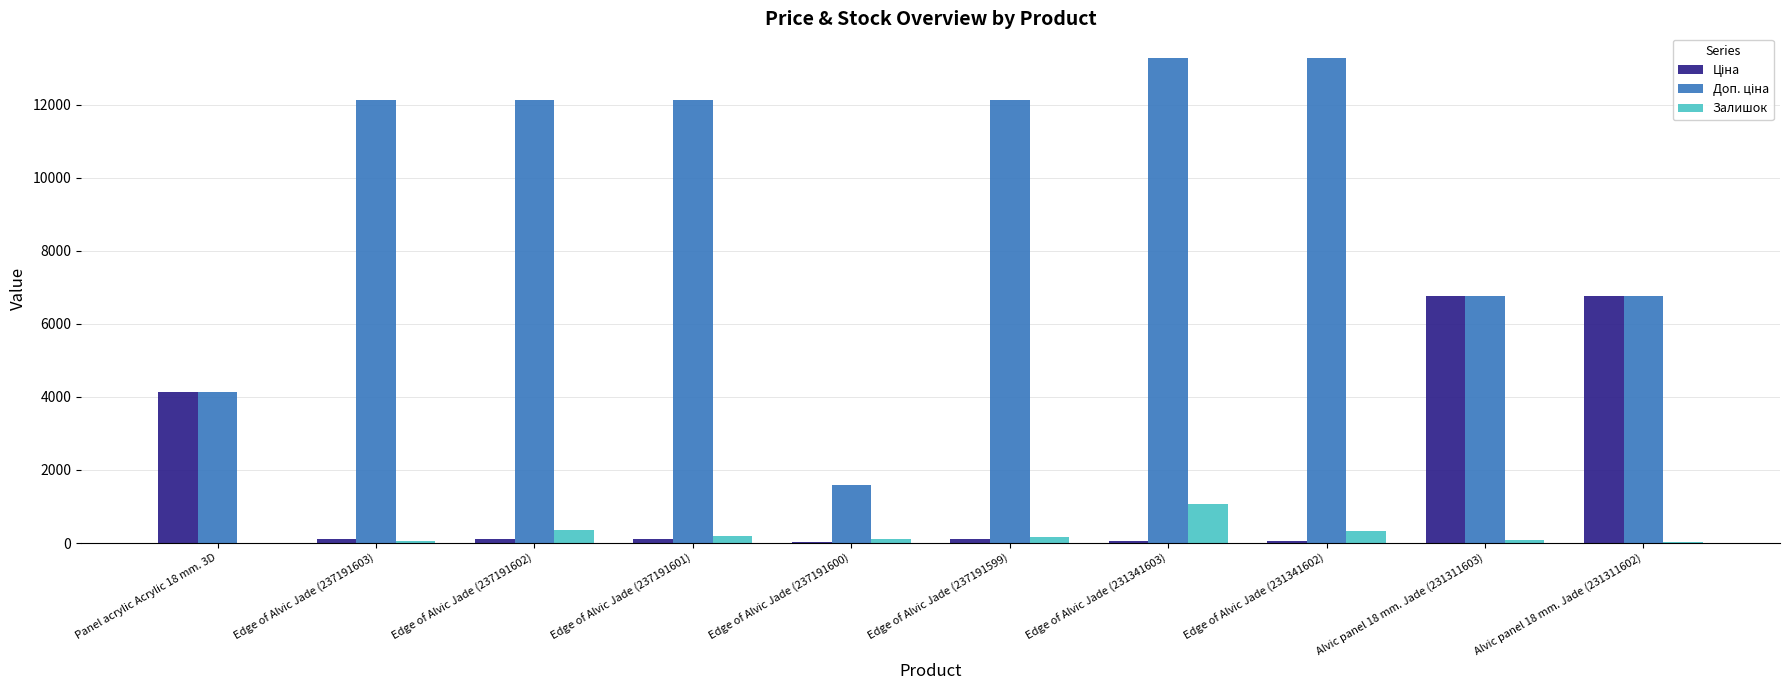

Which category has the highest value in the Залишок series?

Edge of Alvic Jade (231341603)